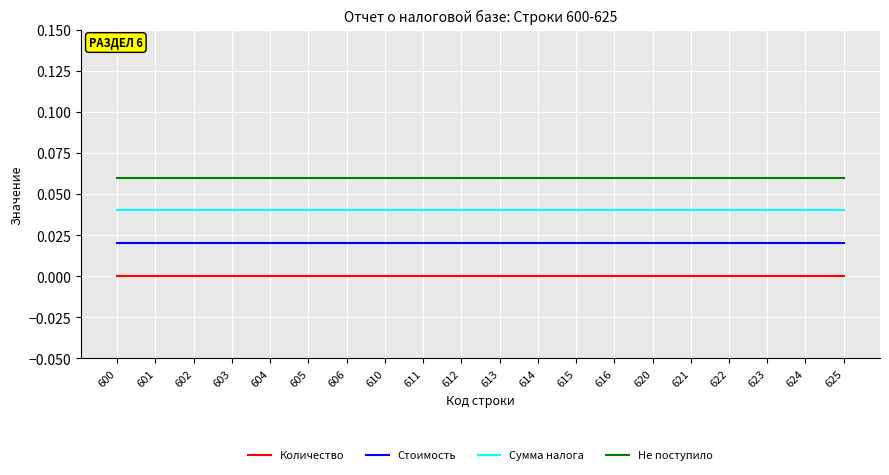

True or false: Стоимость and Сумма налога cross at least once.

False